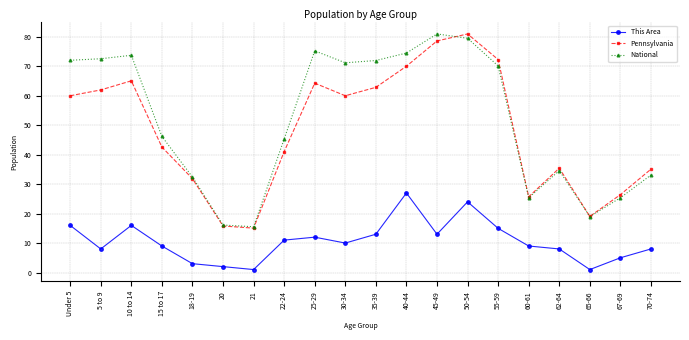

What is the smallest value displayed?

1.0